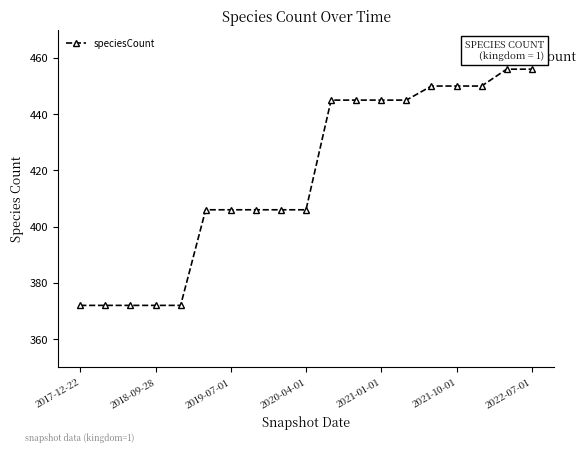

What is the difference between the second highest and second lowest values?

84